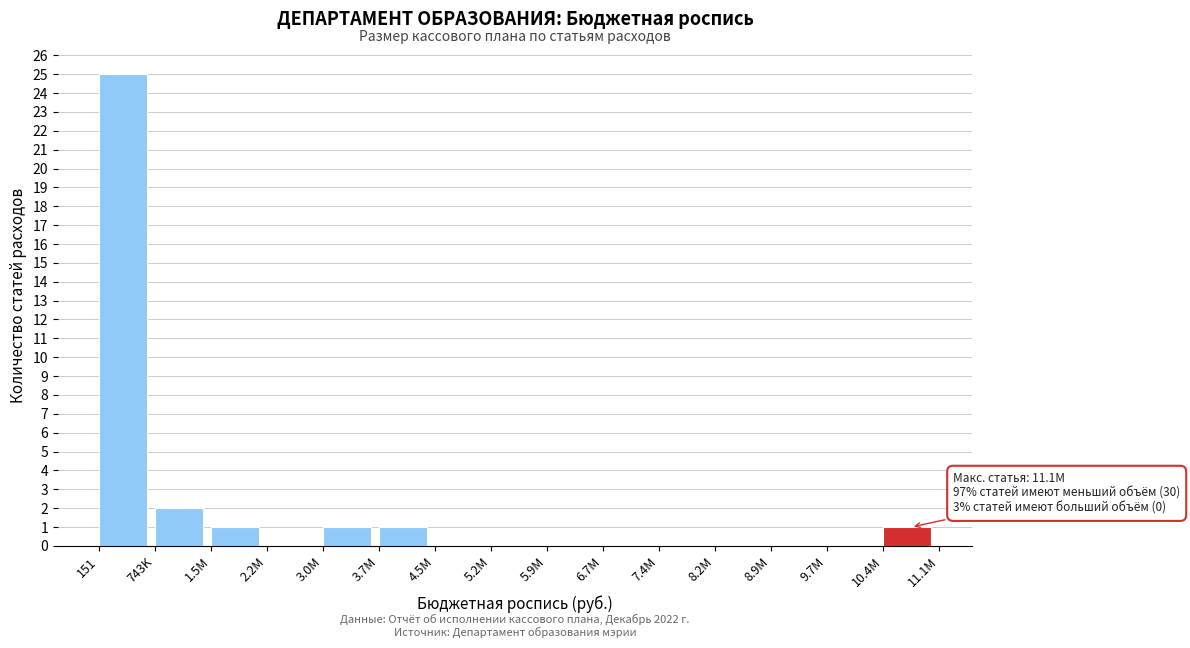

Reading left to right, transcribe all the data shown in this chart.

151=25	743K=2	1.5M=1	2.2M=0	3.0M=1	3.7M=1	4.5M=0	5.2M=0	5.9M=0	6.7M=0	7.4M=0	8.2M=0	8.9M=0	9.7M=0	10.4M=1